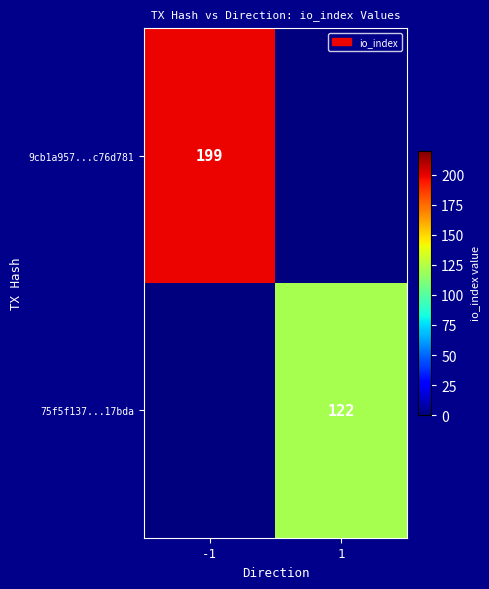

The 75f5f137...17bda series shows 122 at 1. True or false?

True